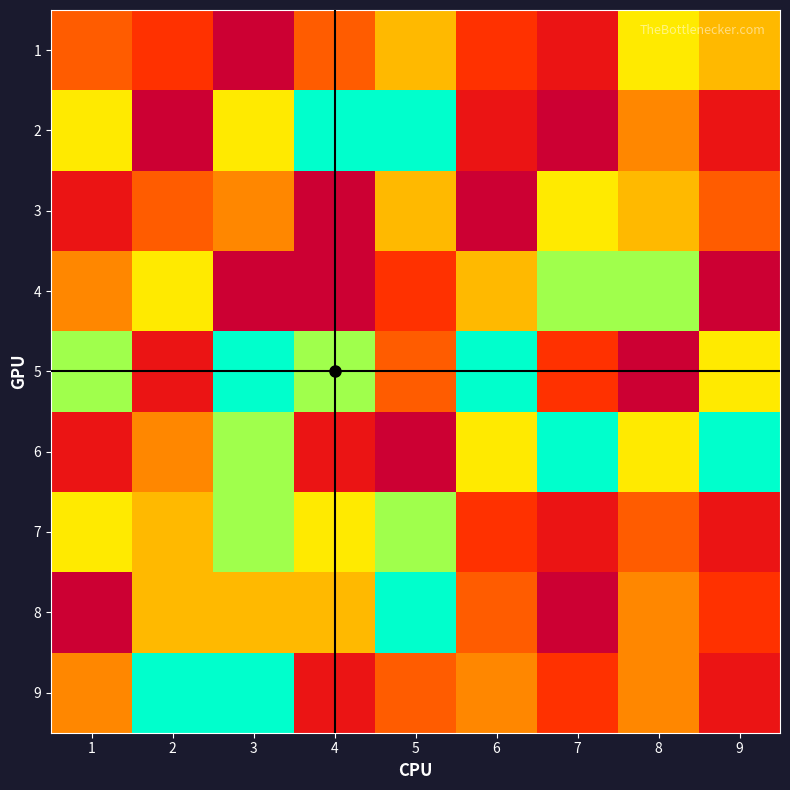

At how many categories does at least one series exceed 6?

9